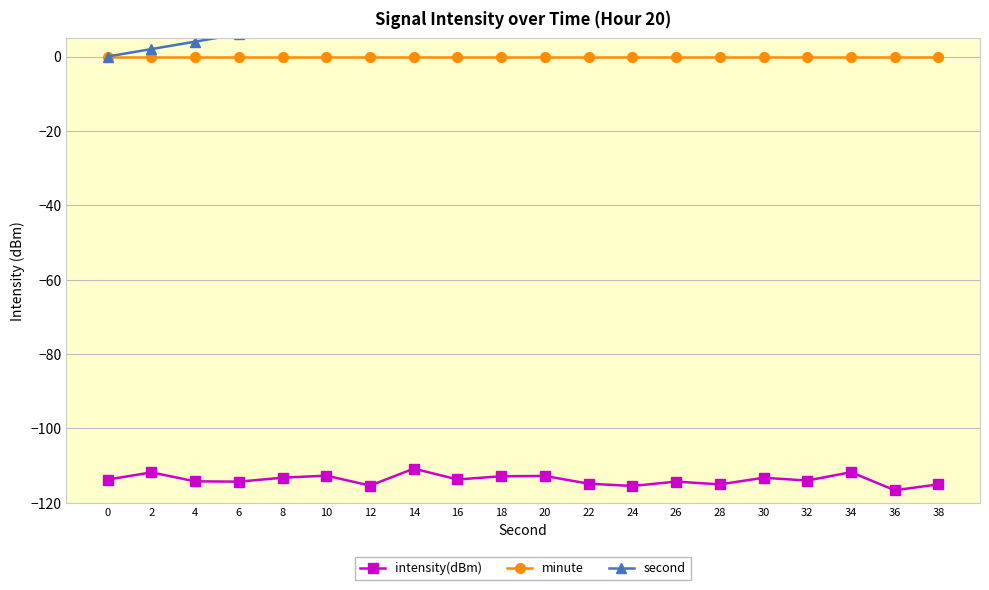

Rank the series at 32 from highest to lowest value.

second, minute, intensity(dBm)